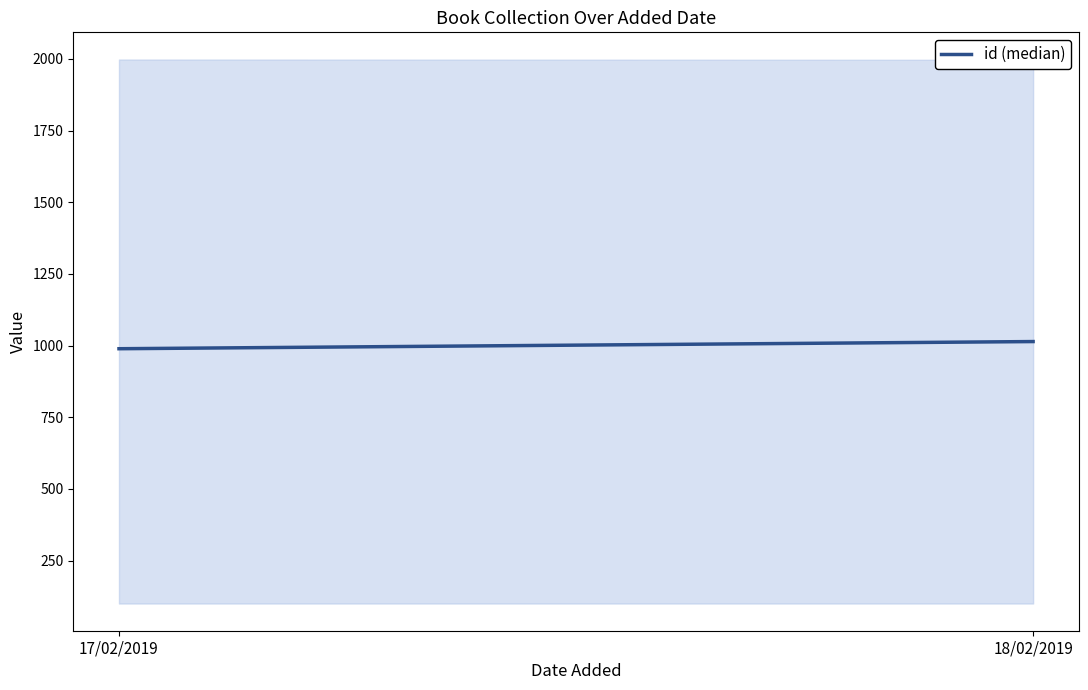

How many lines are shown in the chart?

1